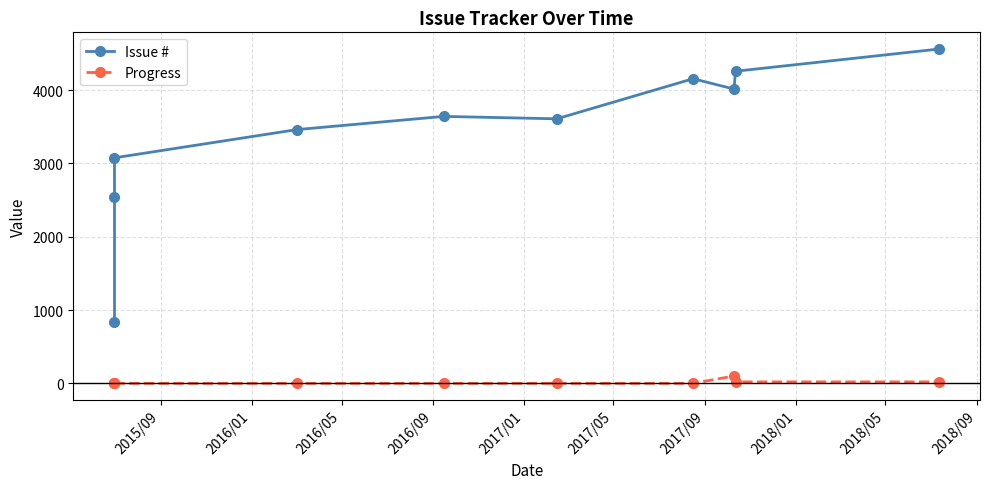

True or false: Progress has a value of 31 at 2018/09.

False